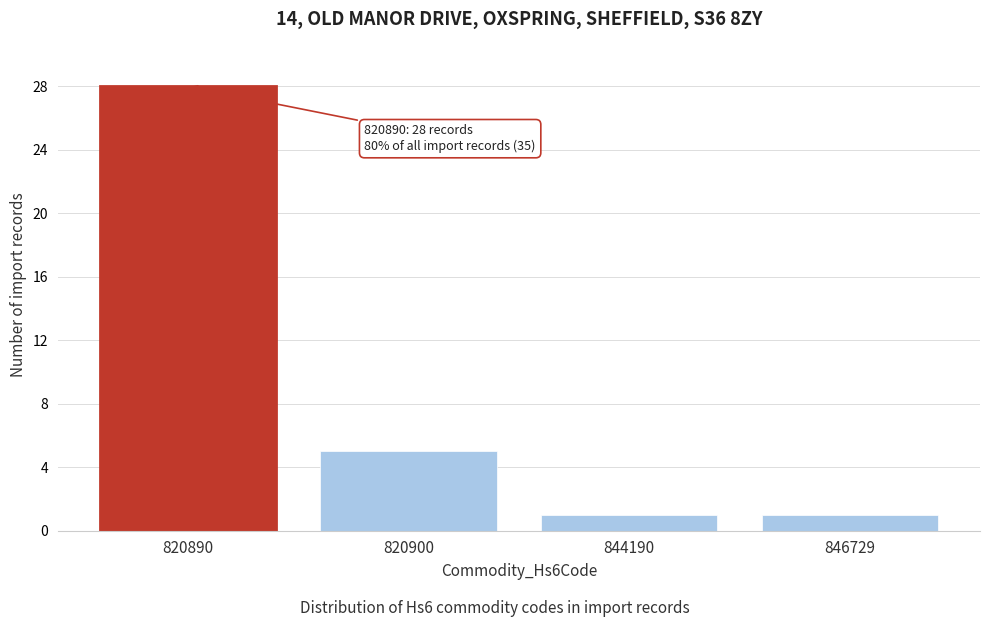

Reading left to right, what are all the values shown in this chart?

820890=28	820900=5	844190=1	846729=1